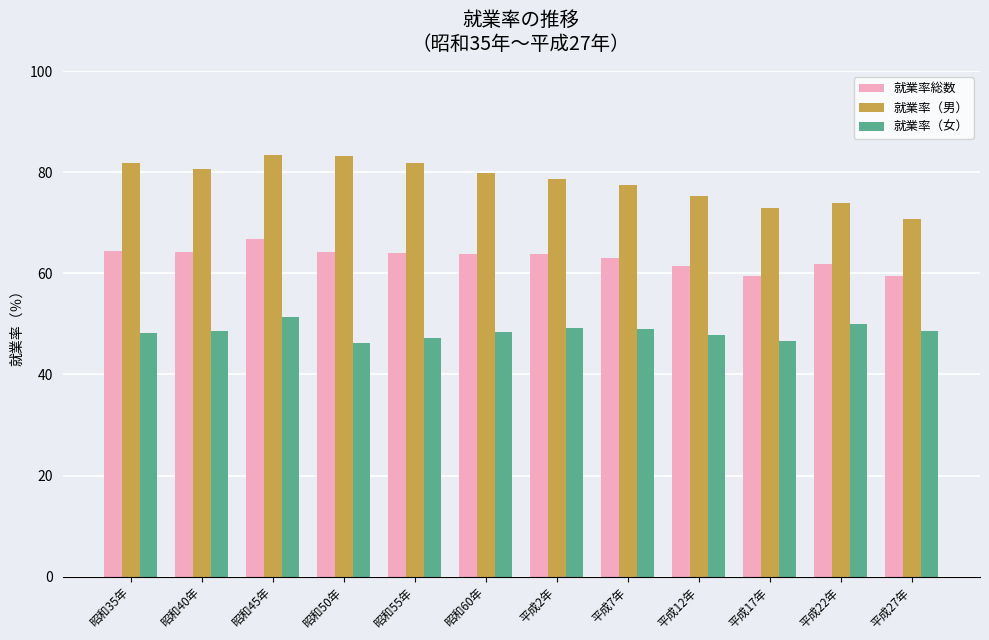

How many data points does each series have?

12